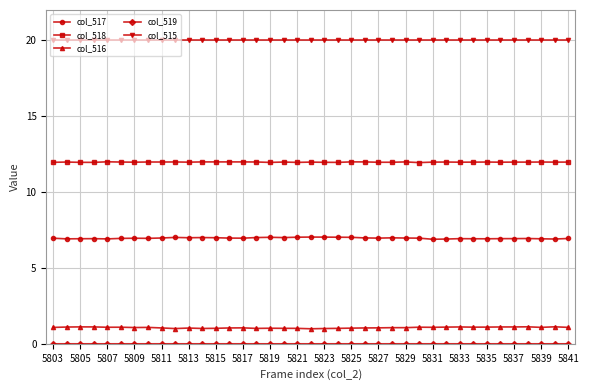

Which series has the largest total across all categories?

col_515